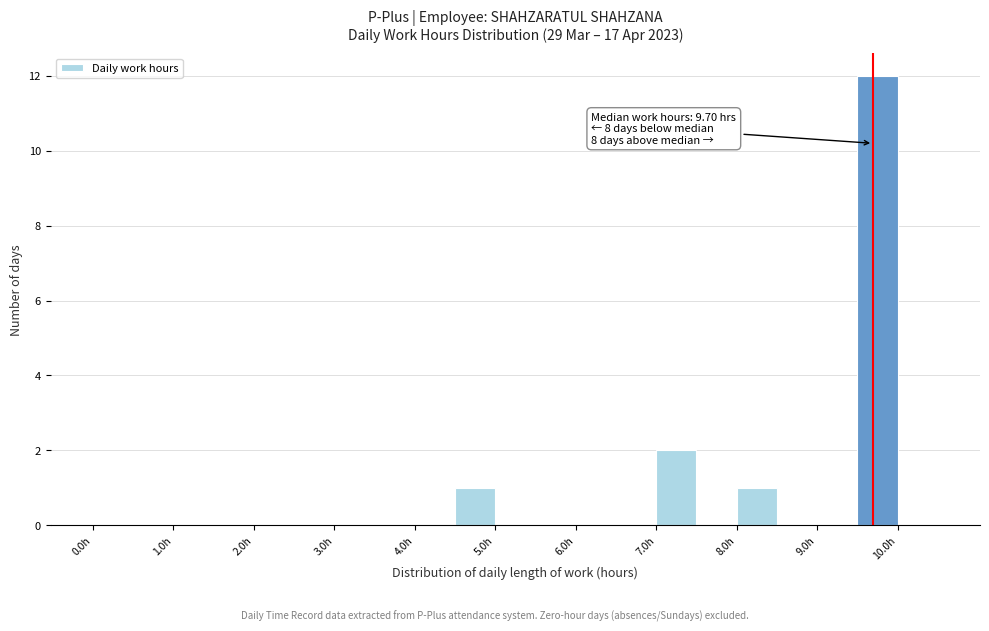

Which range on the x-axis has the tallest bar?

9.5 to 10.0